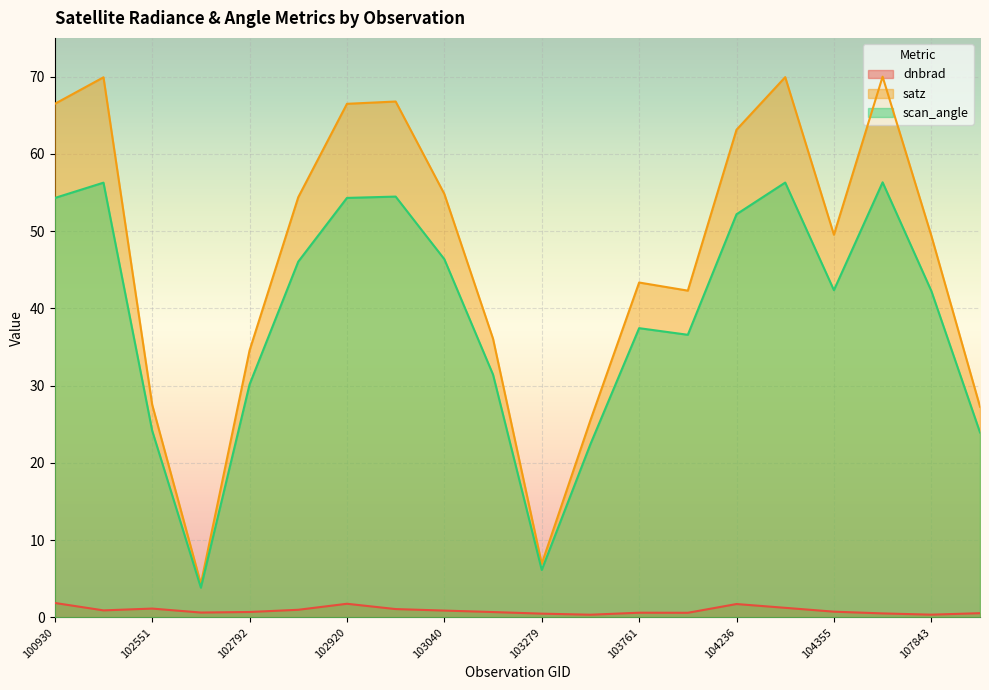

The value of scan_angle at 103397 is 31.9. True or false?

False